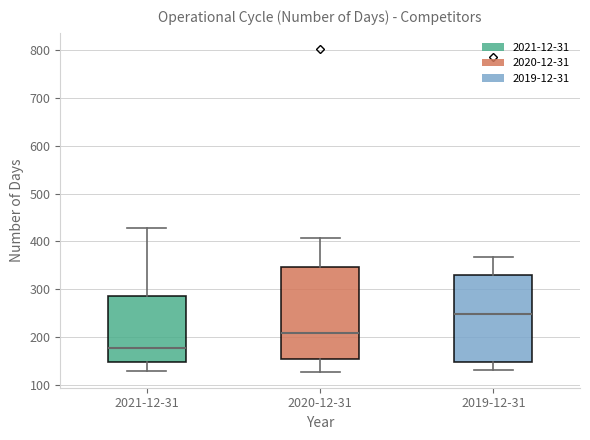

Comparing the boxes themselves (not the whiskers), which one is the tallest?

2020-12-31